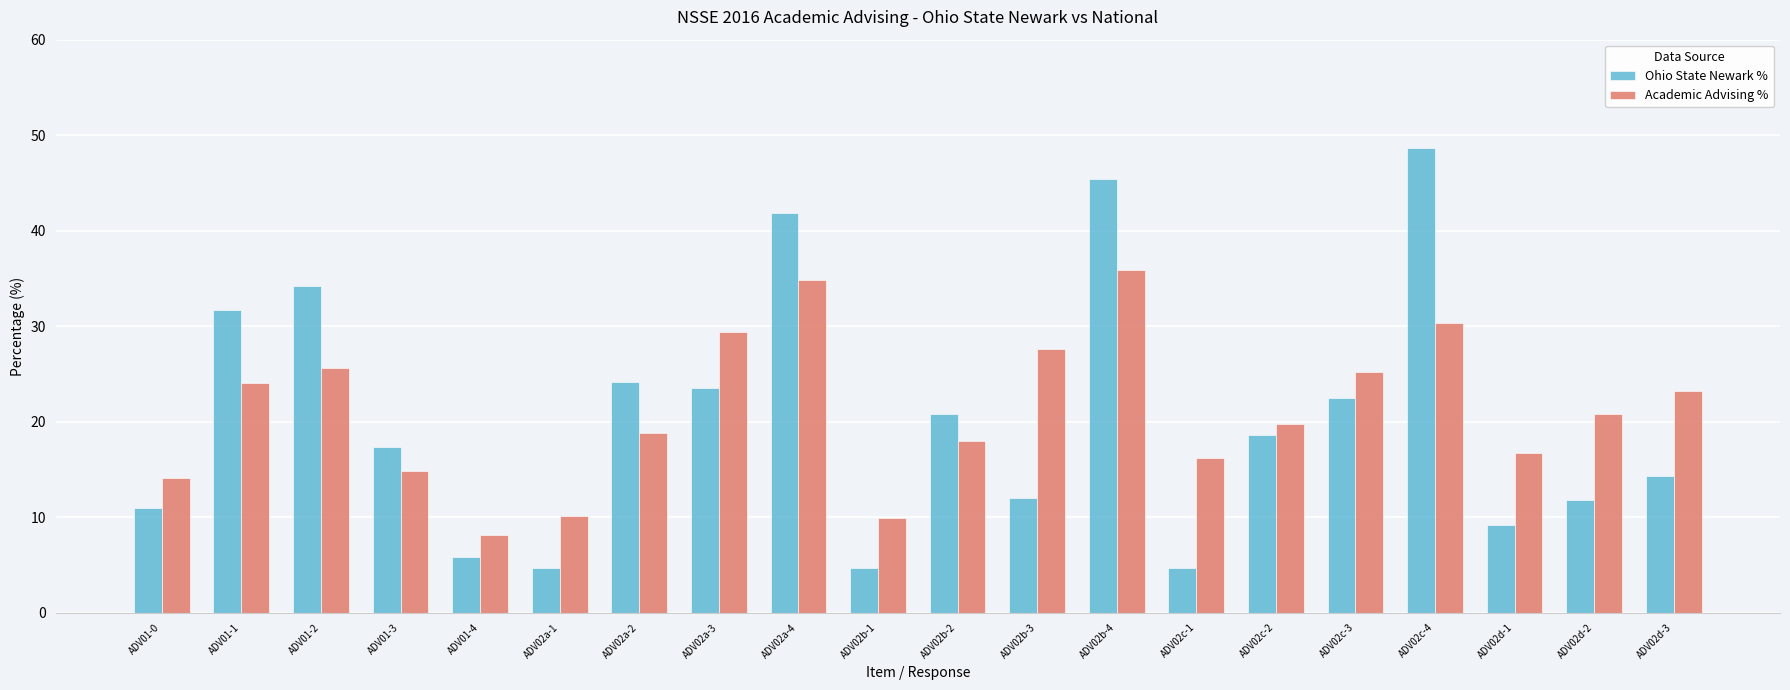

Which series changed the most between ADV01-2 and ADV02b-3?

Ohio State Newark %